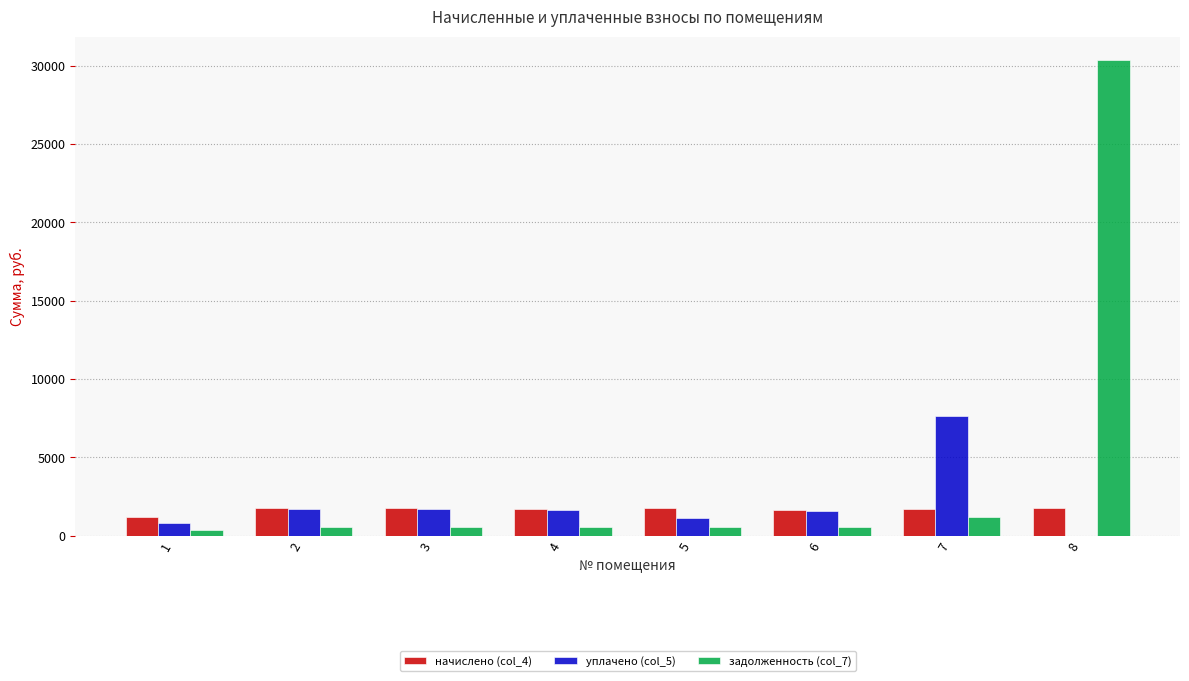

What is the sum of the задолженность (col_7) values at 7 and 8?

31499.6